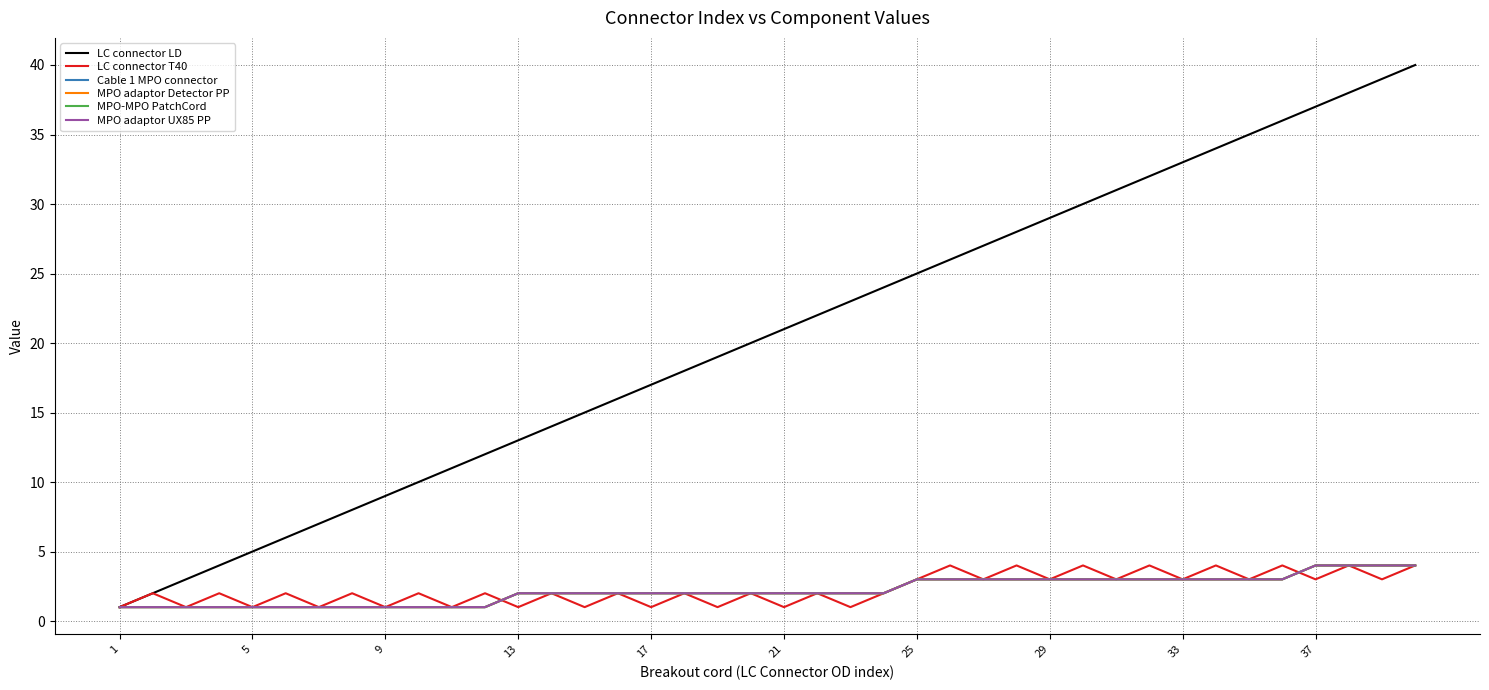

Count the MPO-MPO PatchCord values in the range 1 to 3.

36